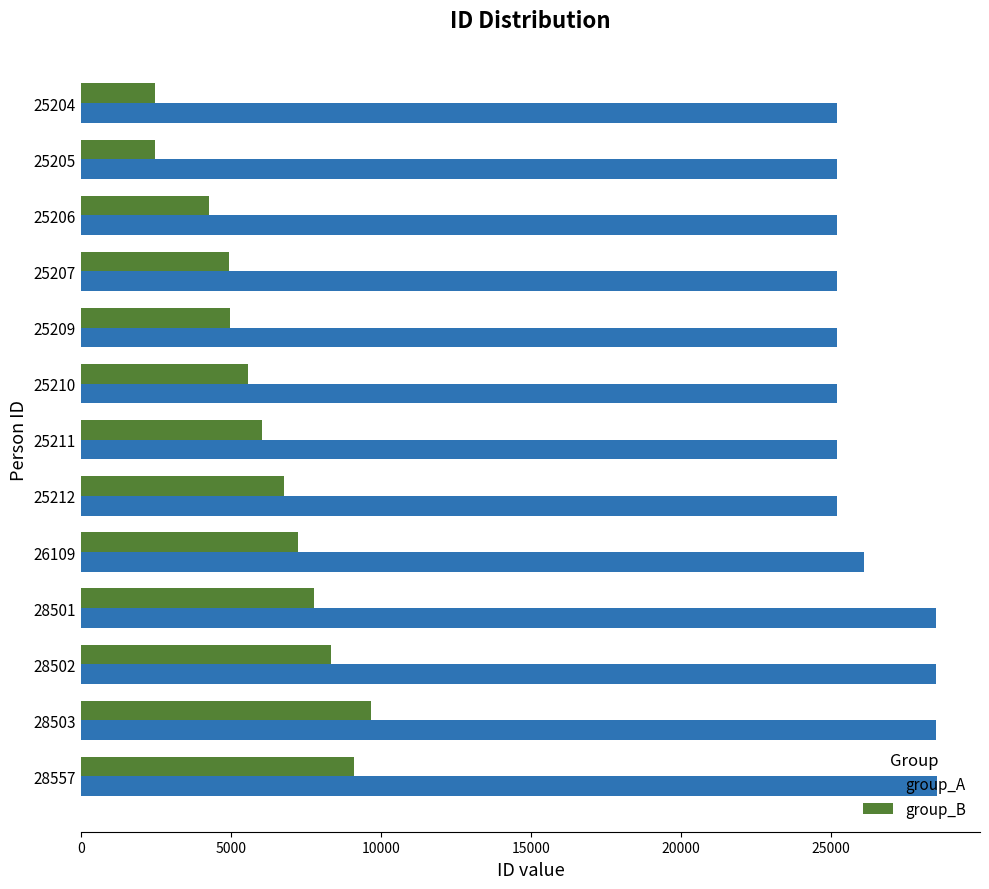

Which series has the widest spread of values?

group_B